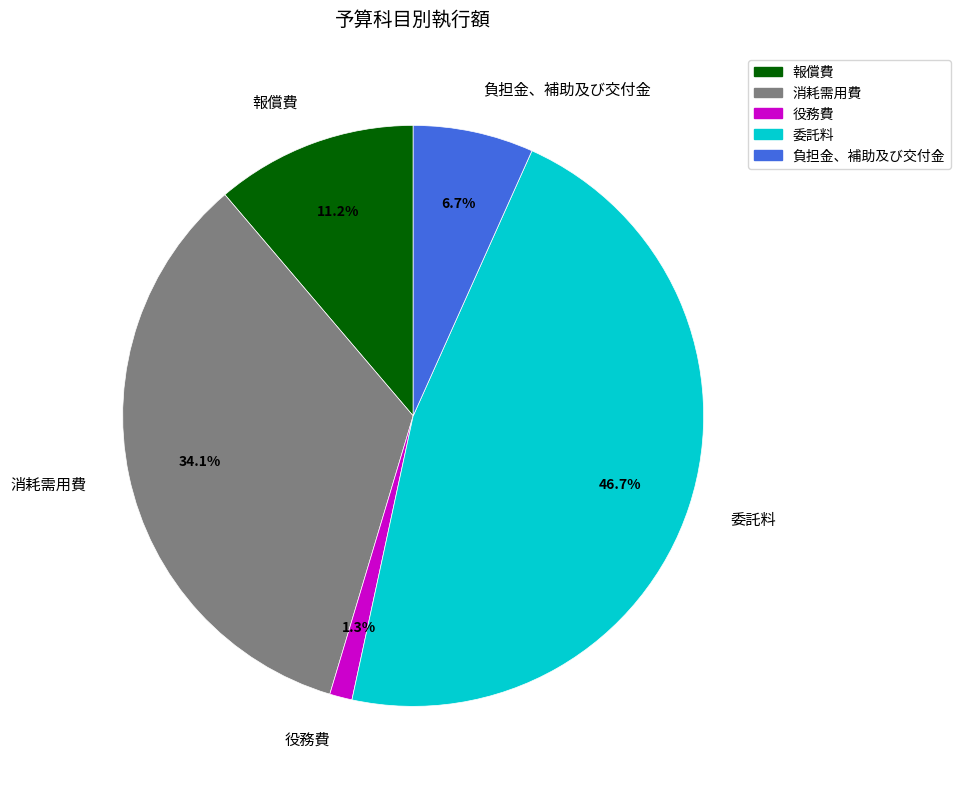

What portion of the pie excludes 報償費?

88.8%